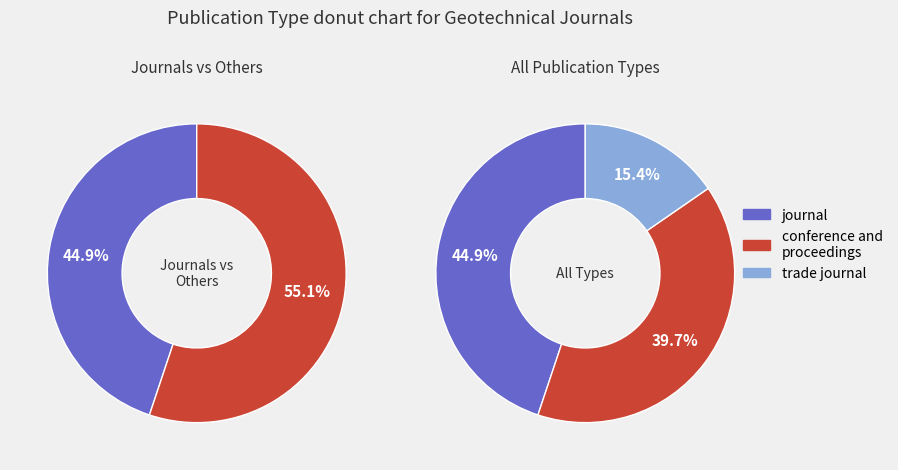

To the nearest percent, what is the combined percentage of journal and trade journal?

60%